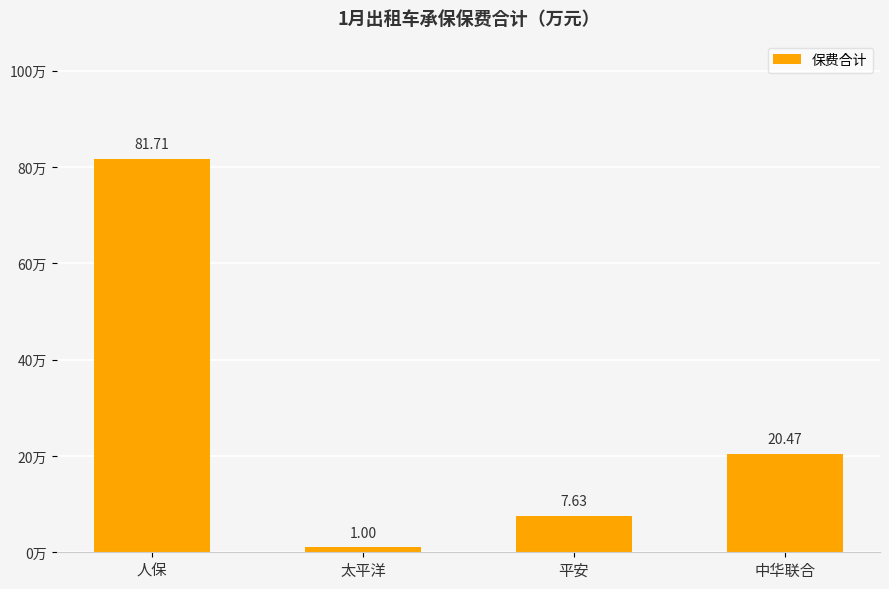

At which category does the chart reach its peak across all series?

人保